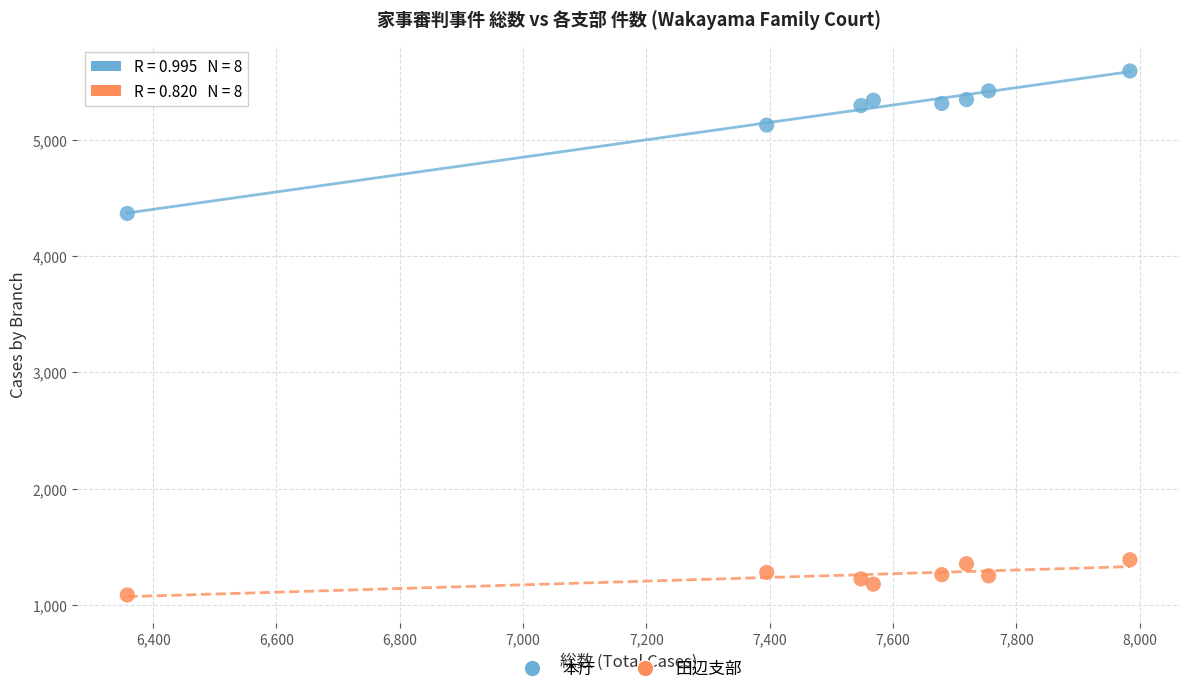

Which series has the widest spread of Y values?

本庁